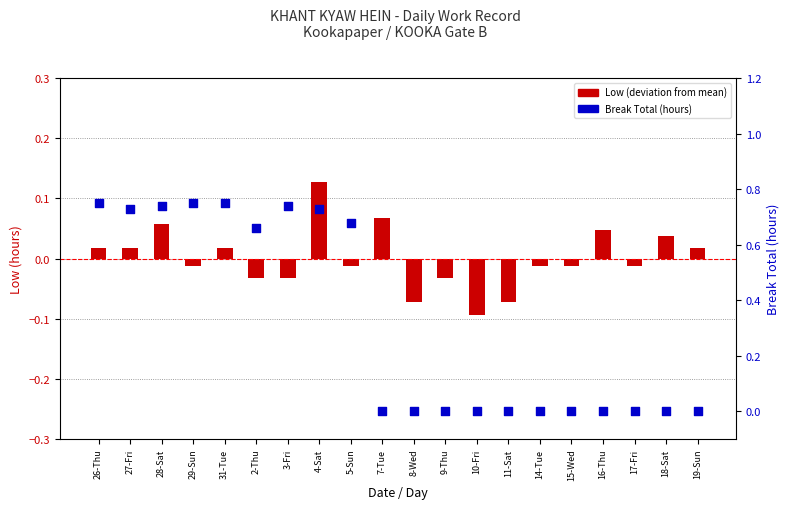

Which series contains the lowest Y value?

Low (deviation from mean)